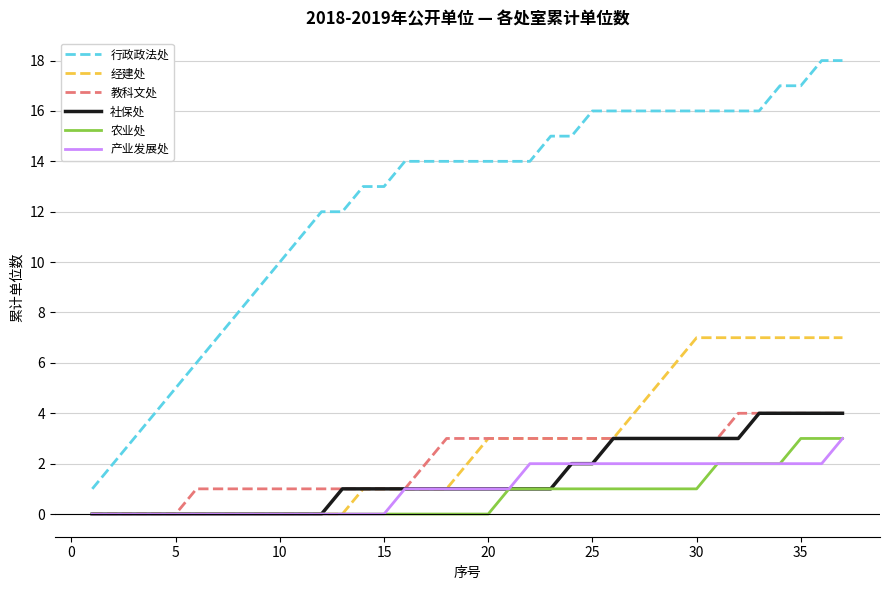

What is the maximum value for 经建处?

7